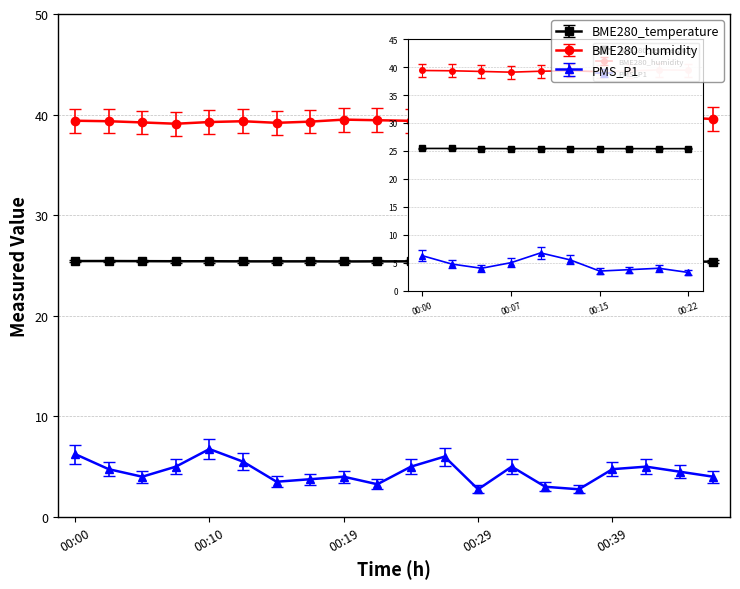

Rank the series by their average value, from highest to lowest.

BME280_humidity, BME280_temperature, PMS_P1